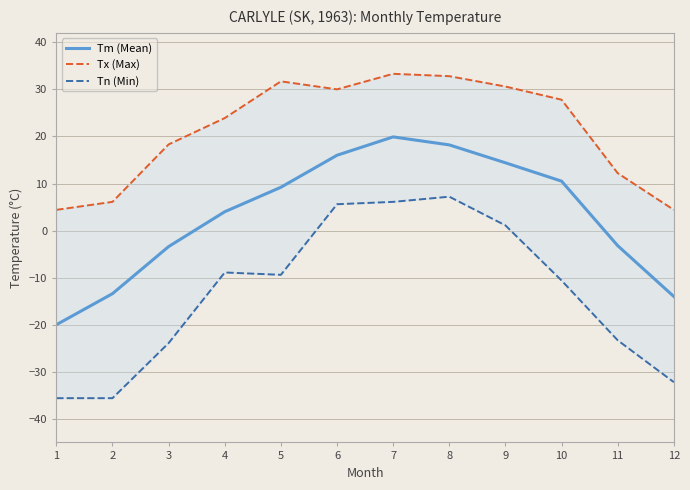

Rank the series by their maximum value, from highest to lowest.

Tx (Max), Tm (Mean), Tn (Min)